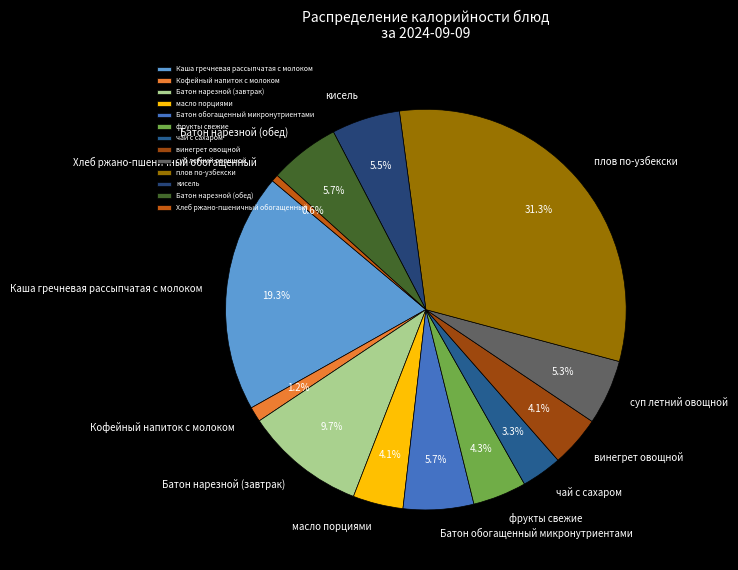

Is it true that Батон обогащенный микронутриентами is 6% of the pie?

True